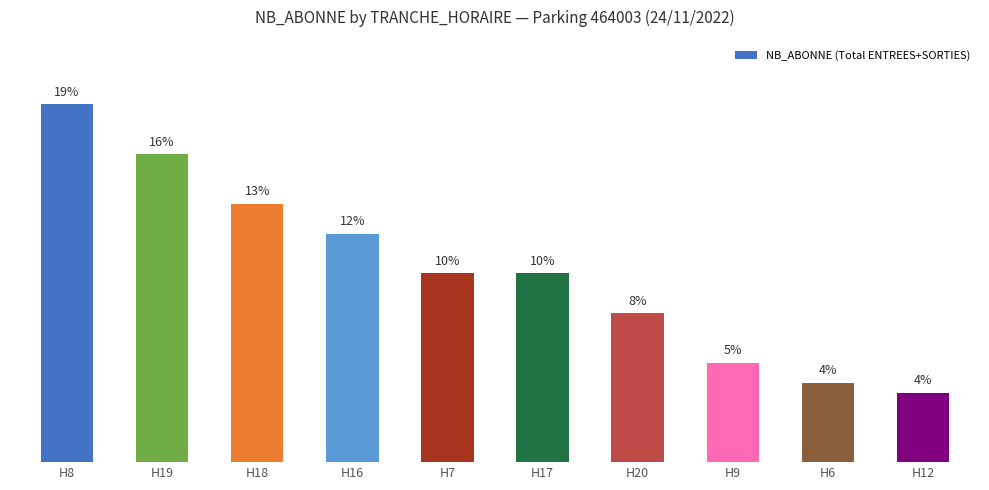

List the labels in order of value, largest first.

H8, H19, H18, H16, H7, H17, H20, H9, H6, H12